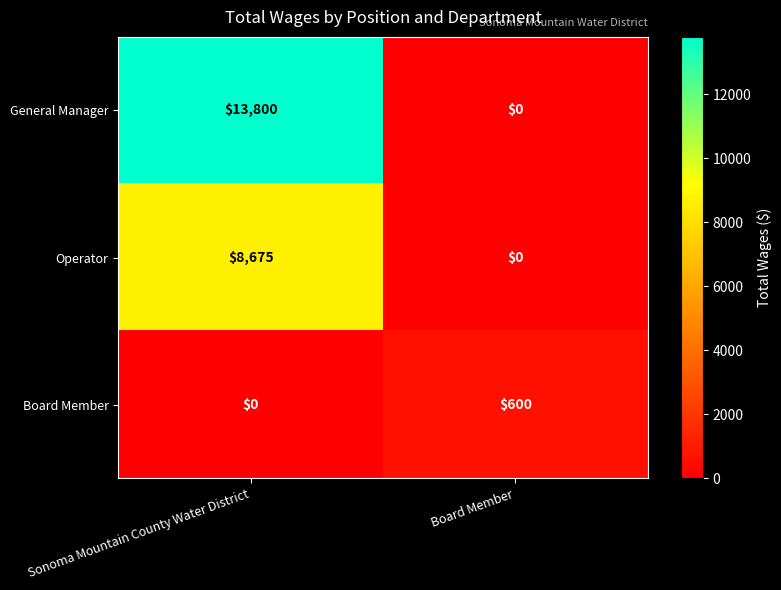

What is the spread (max minus min) of values at Board Member?

600